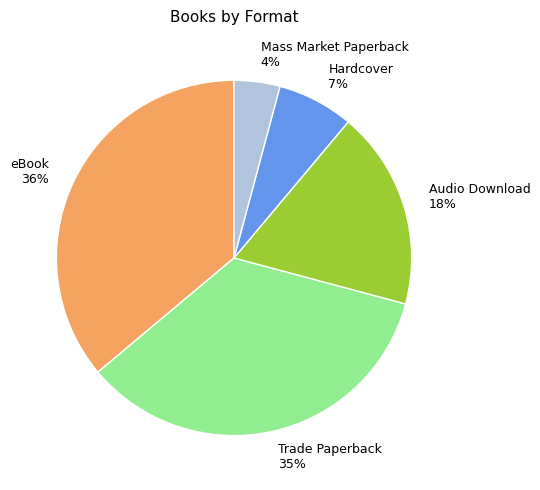

To the nearest percent, what is the combined percentage of Trade Paperback and Mass Market Paperback?

39%